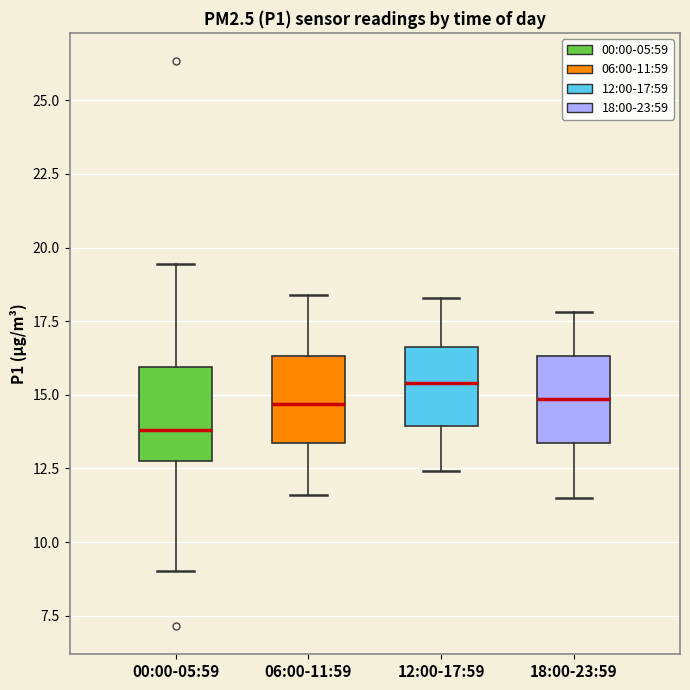

Which box's median line is the lowest?

00:00-05:59